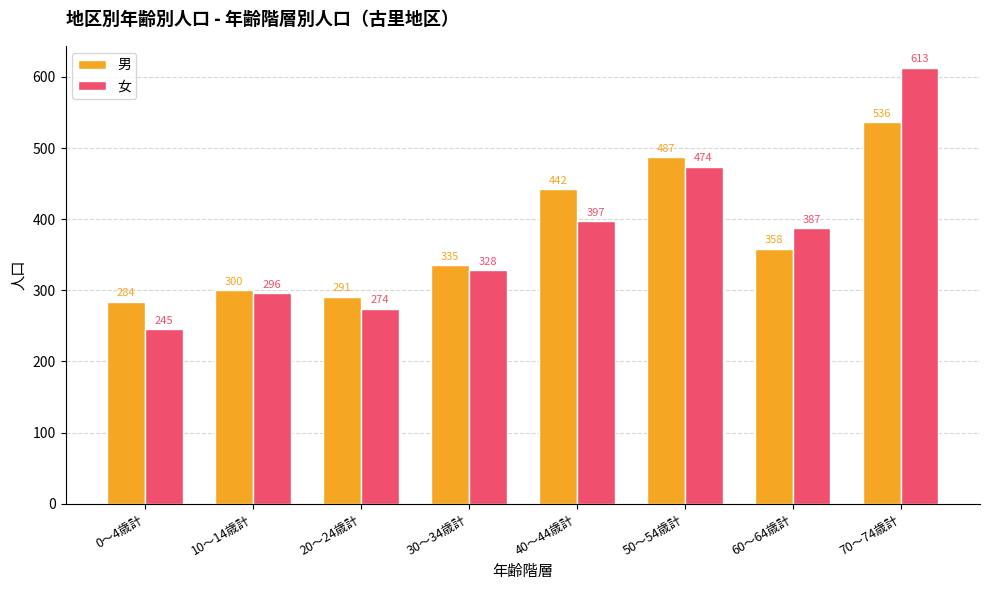

What is the smallest value displayed?

245